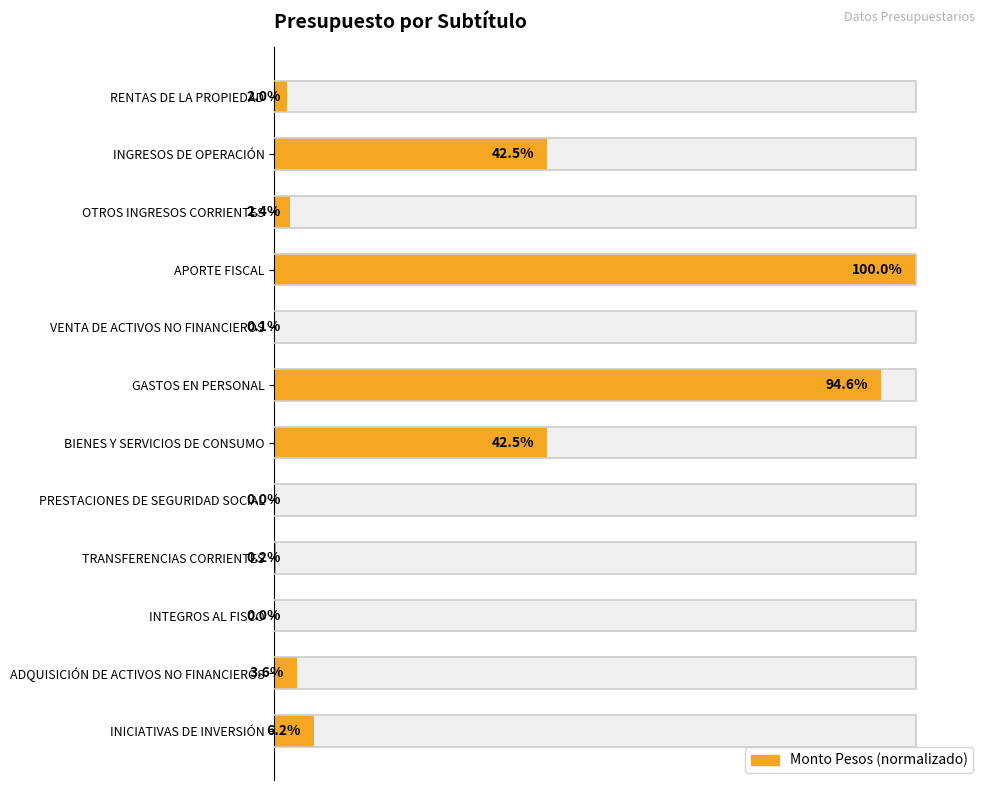

Reading left to right, what are all the values shown in this chart?

2.0	42.5	2.4	100.0	0.1	94.6	42.5	0.0	0.2	0.0	3.6	6.2